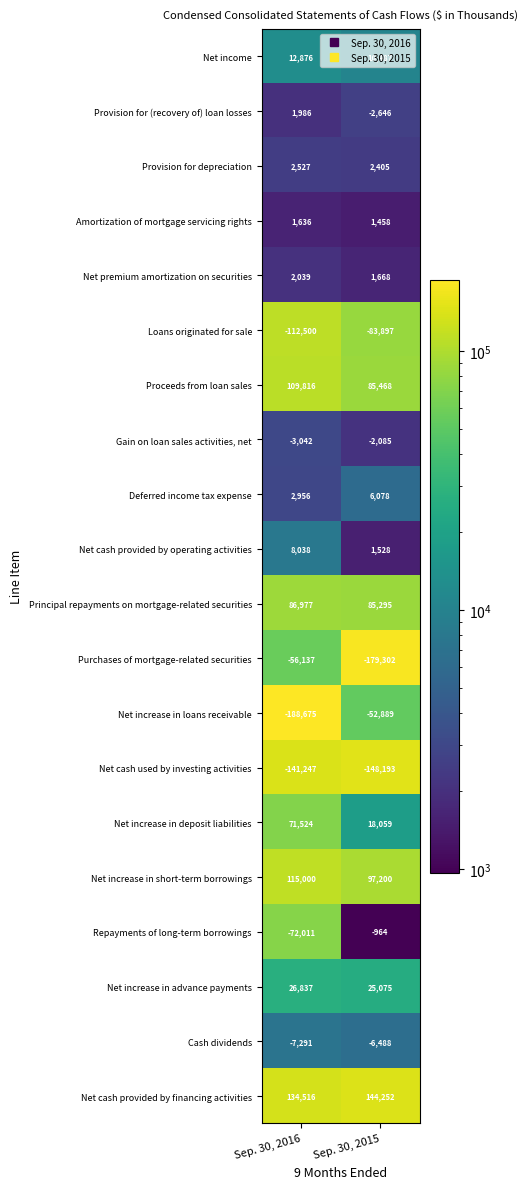

What is the maximum value for Purchases of mortgage-related securities?

-56137